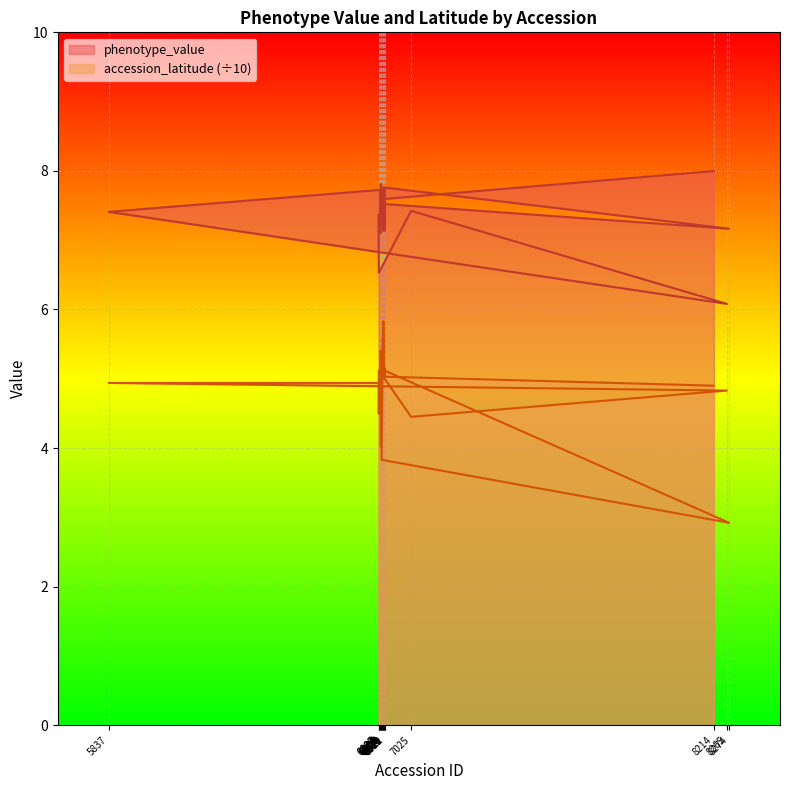

What is the difference between the second highest and minimum values in the accession_latitude series?

2.7